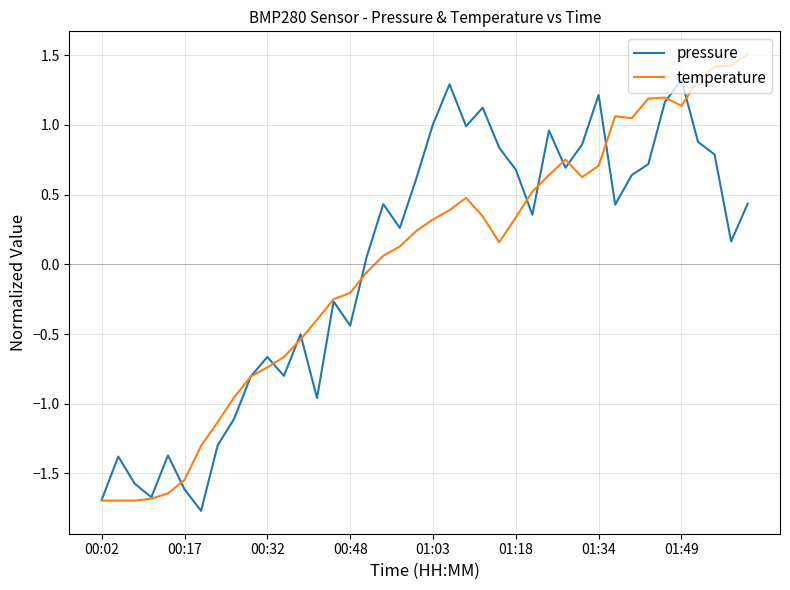

What is the lowest value of the pressure series?

-1.8